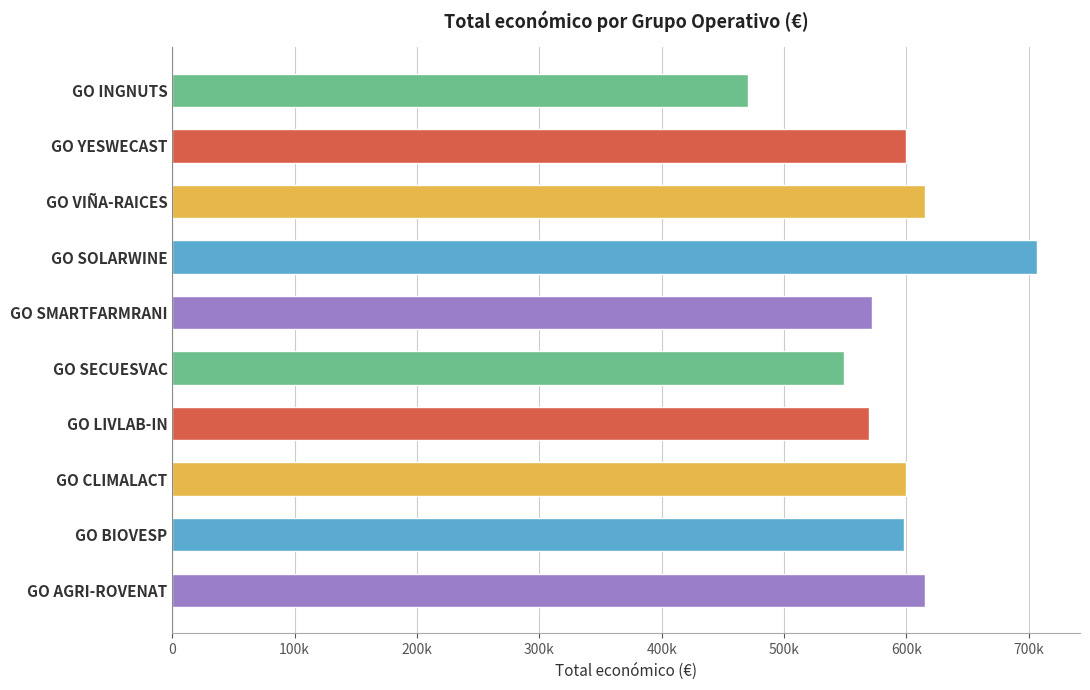

What is the greatest value displayed?

706697